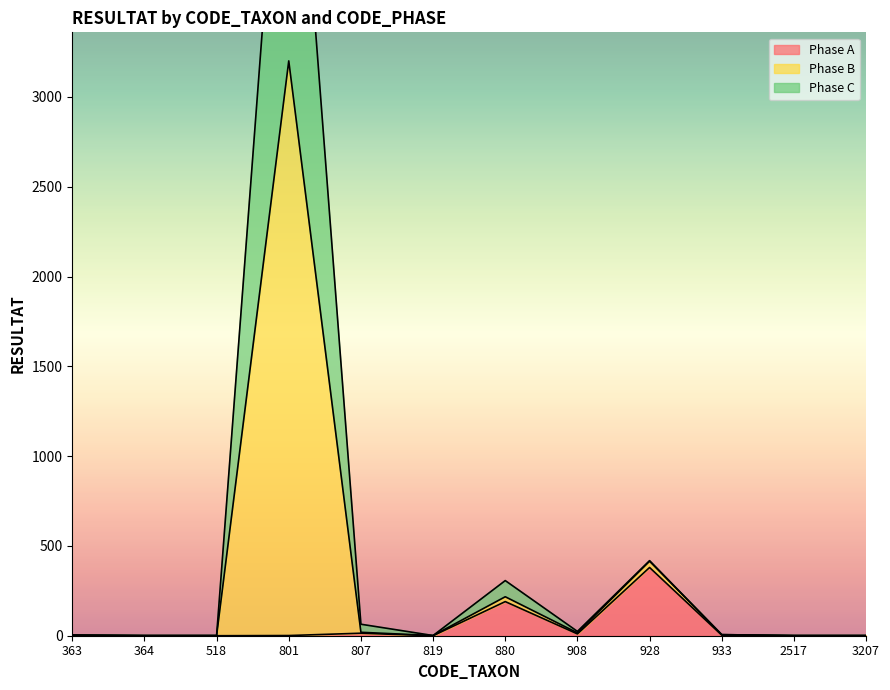

The value of Phase A at 928 is 82. True or false?

False